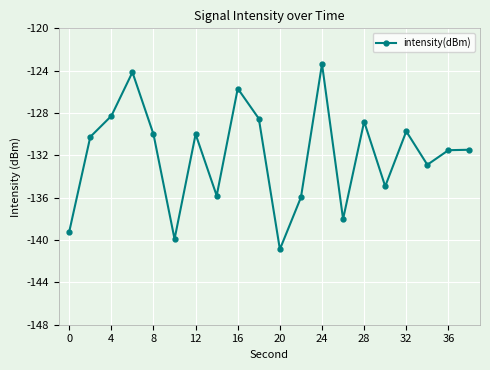

What is the difference between the second highest and minimum values?

16.7